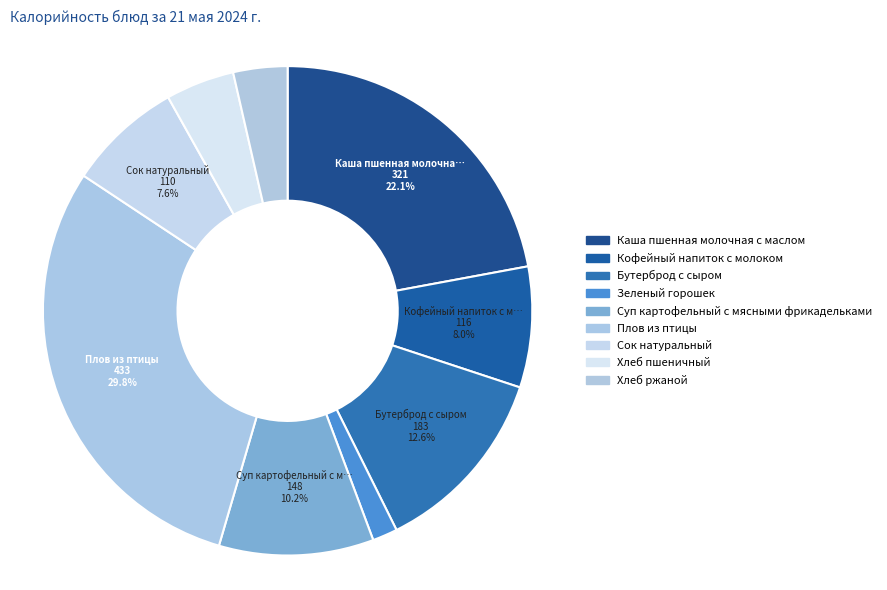

Count the number of slices in the pie.

9